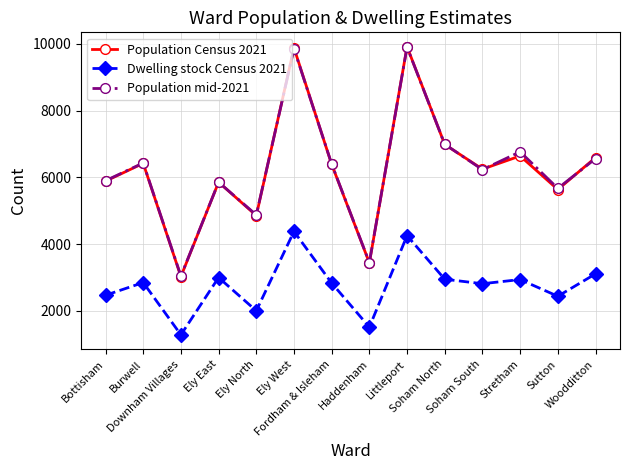

What is the total value across all series at Haddenham?

8405